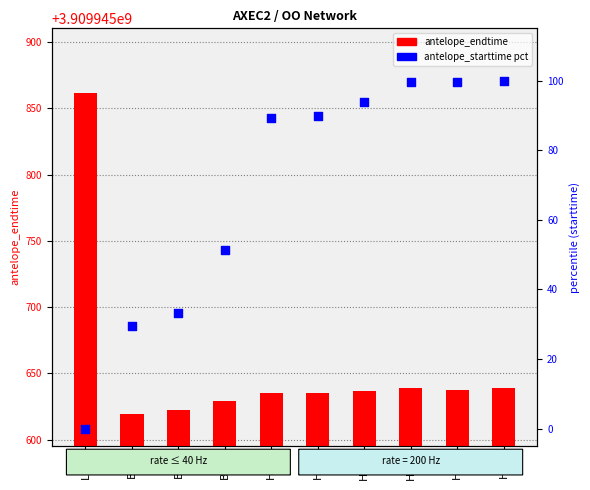

Which series contains the highest Y value?

antelope_endtime